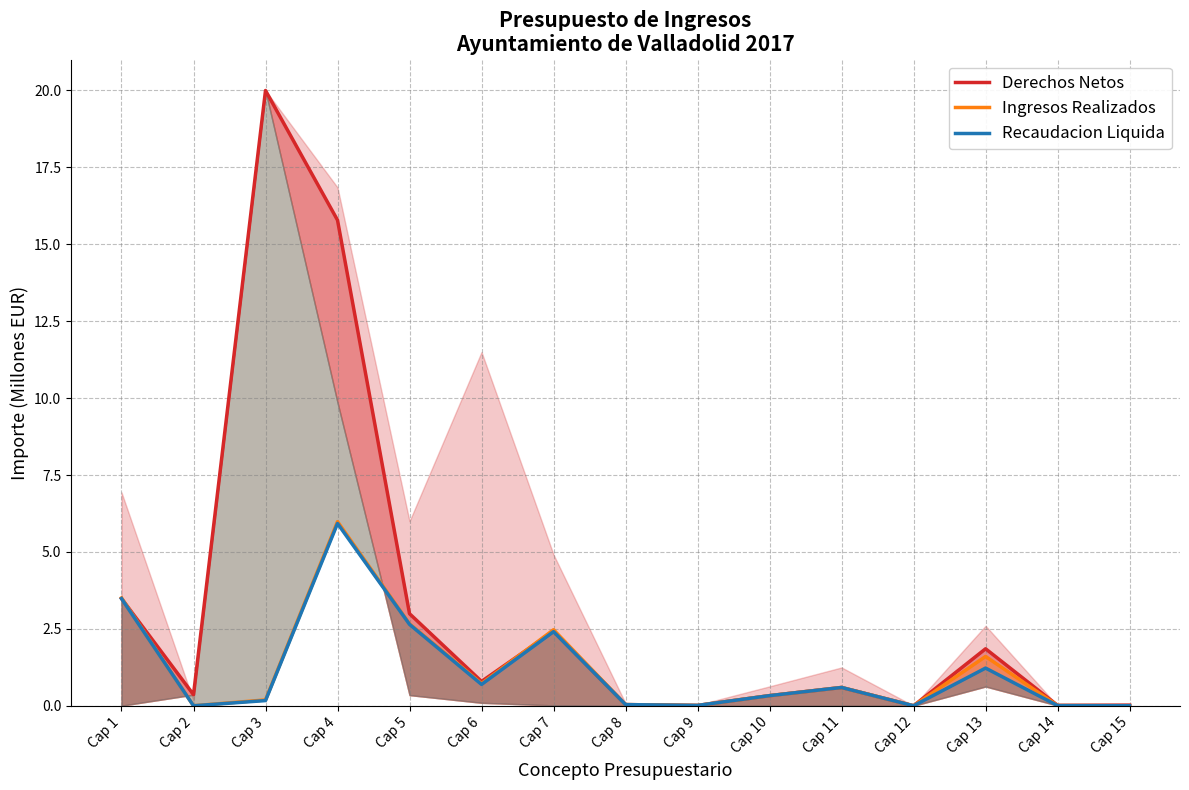

What is the difference between the maximum and minimum values in the Derechos Netos series?

20.0